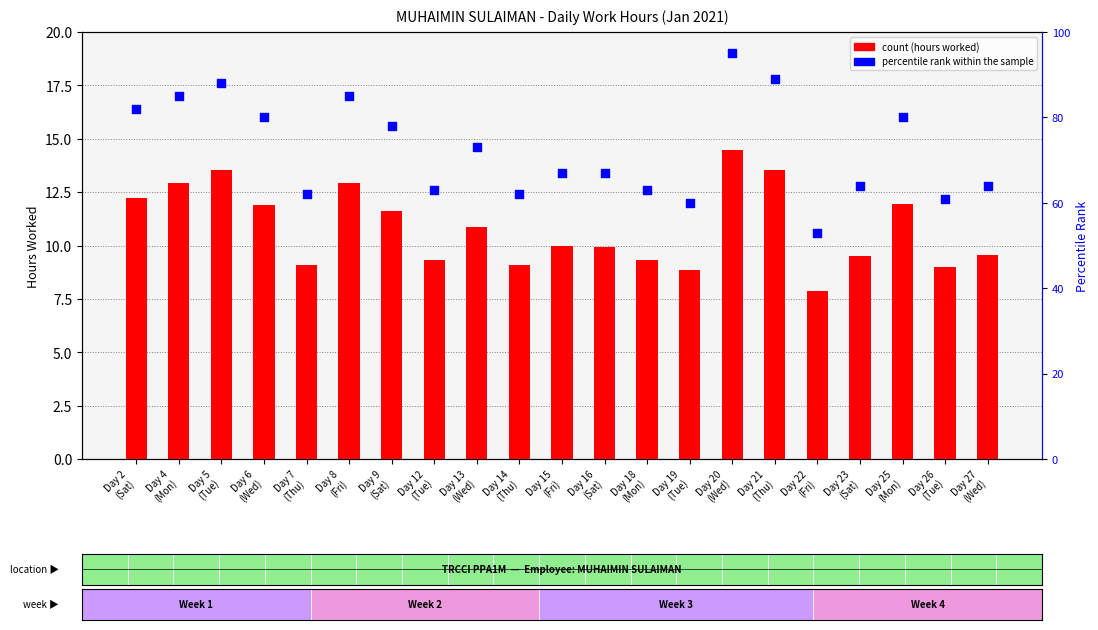

Which series has the largest total across all categories?

percentile rank within the sample